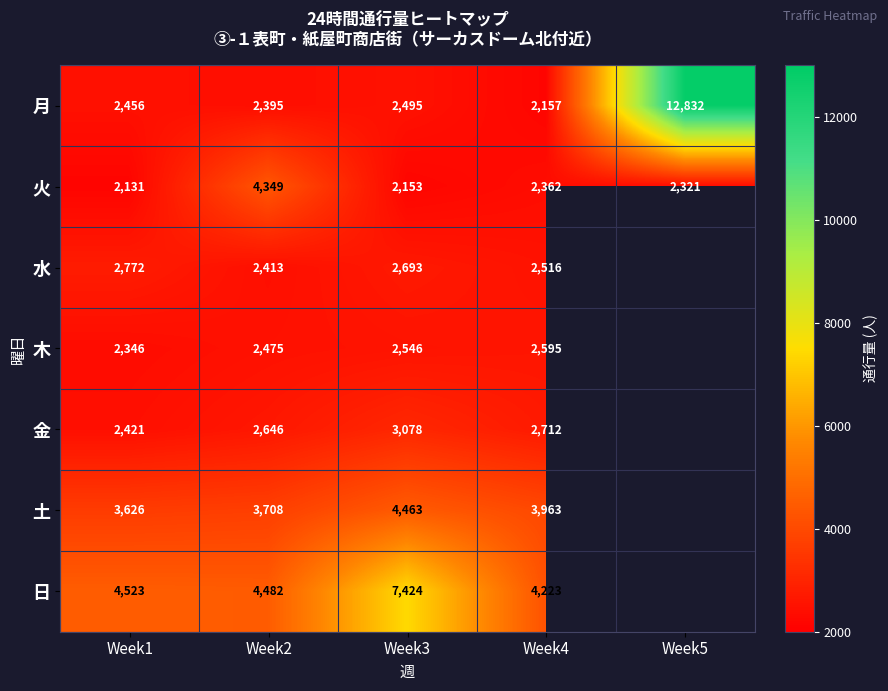

True or false: 土 has a value of 5833 at Week3.

False